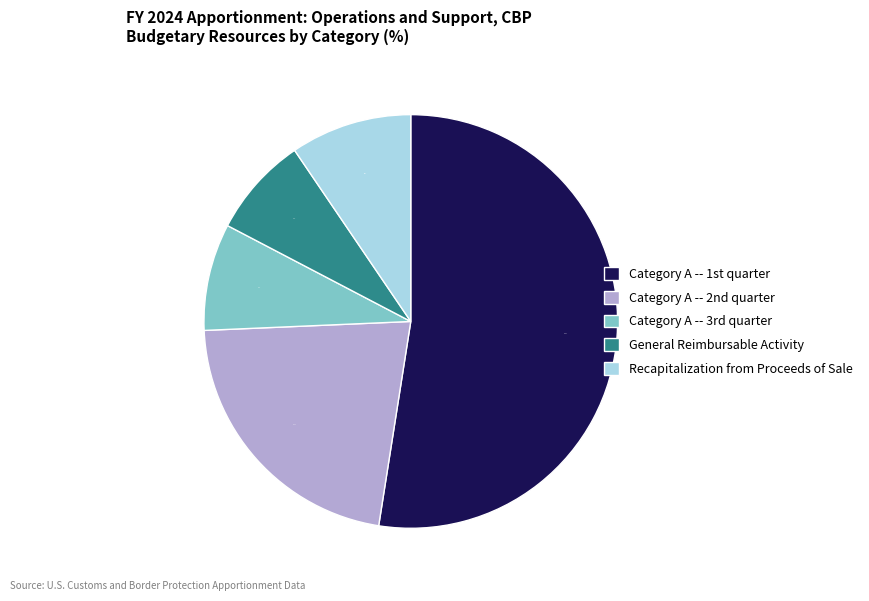

The General Reimbursable Activity slice represents 8% of the pie. True or false?

True